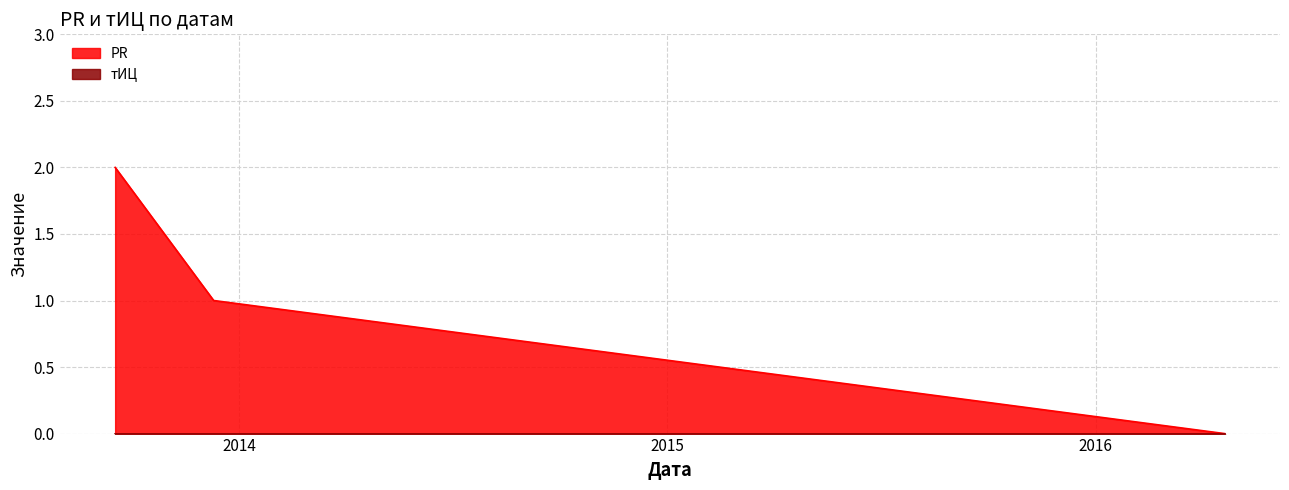

Count the number of values greater than 1.

1